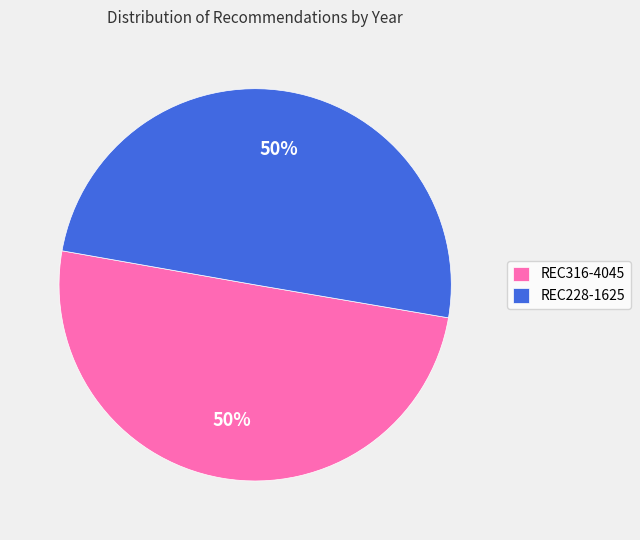

To the nearest percent, what percentage of the pie is REC316-4045?

50%